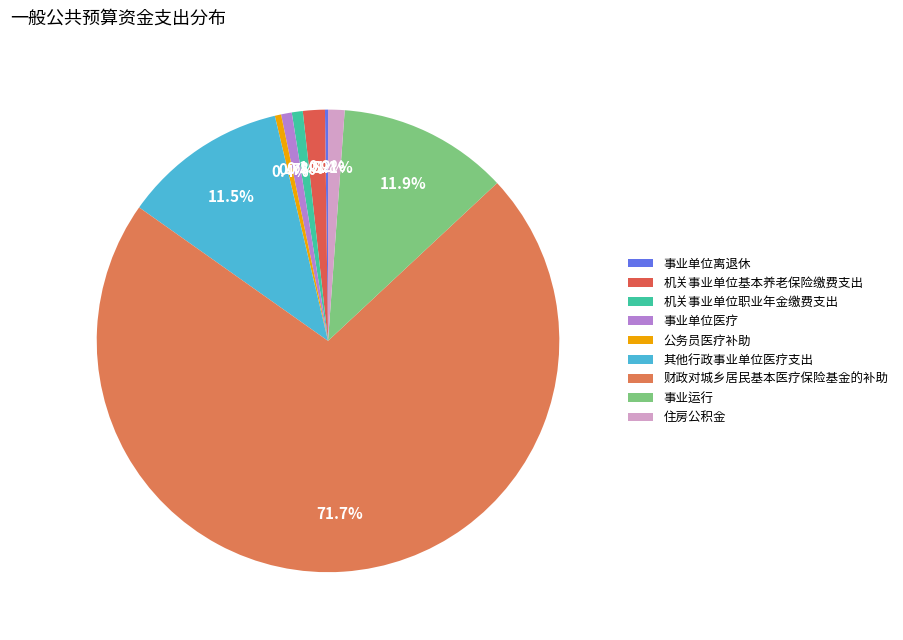

Approximately how many times larger is the value at 事业运行 compared to 住房公积金?

10.3